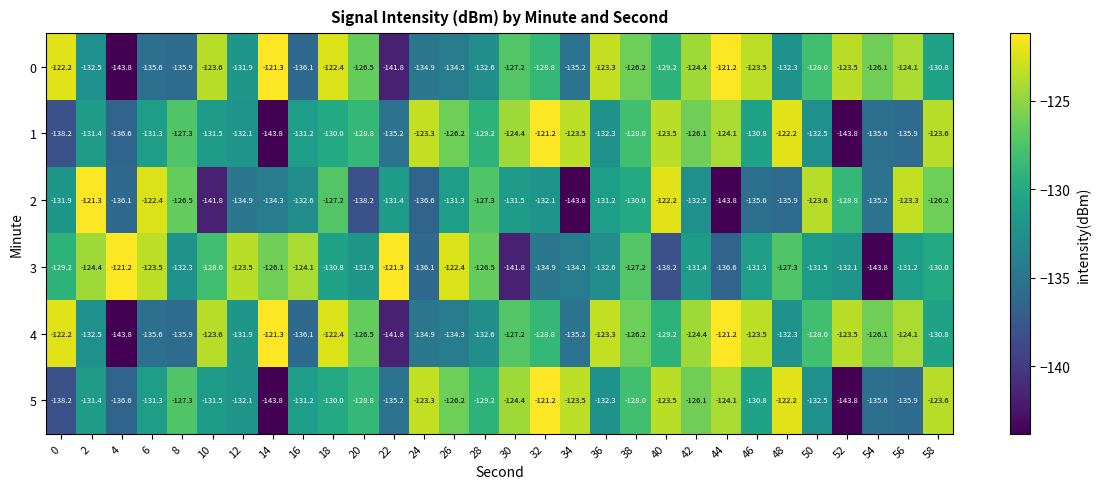

At which label is 1 closest to -132?

12